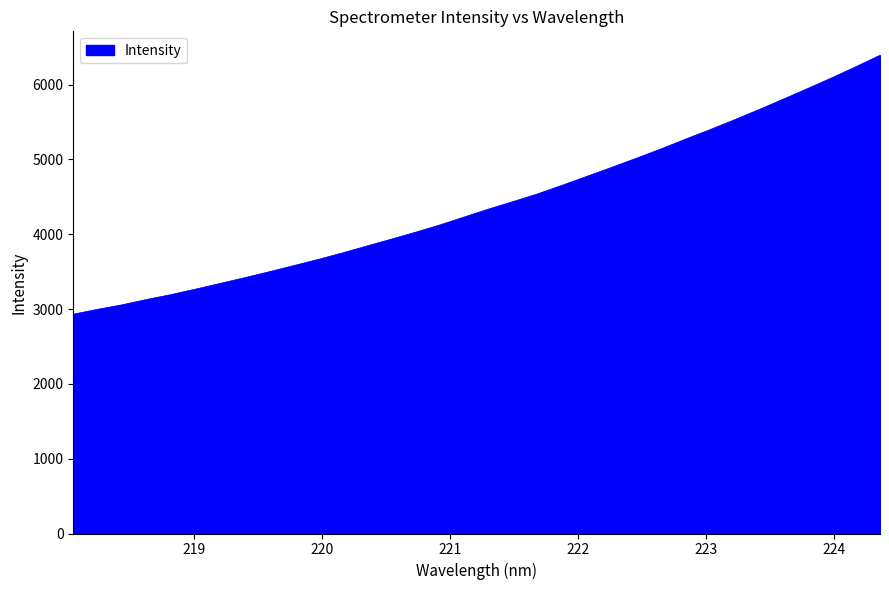

What is the average value?

4414.7